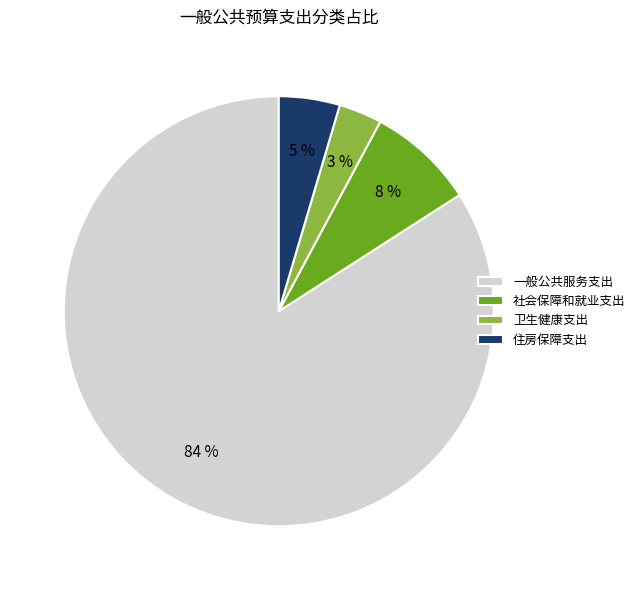

Is it true that 卫生健康支出 is 3% of the pie?

True